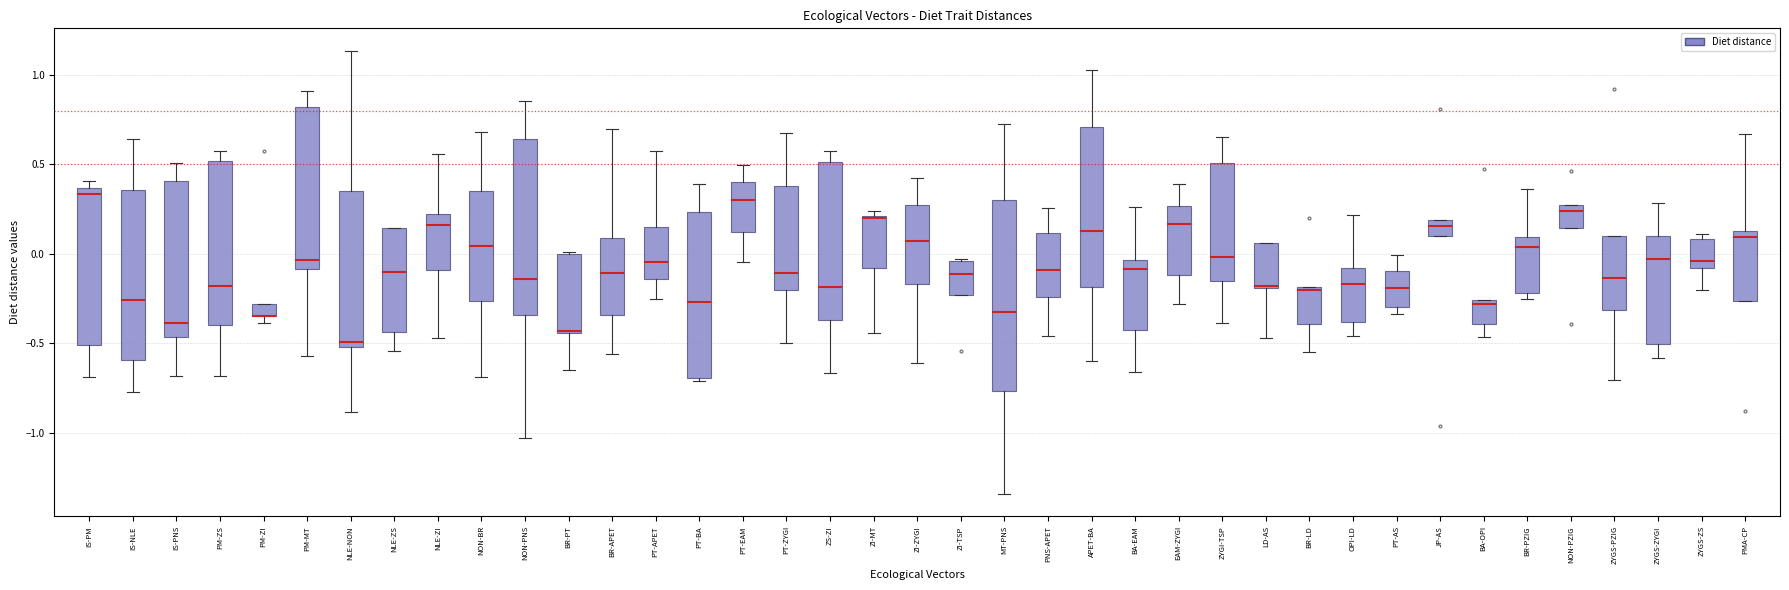

Which box is the tallest, from its lower edge to its upper edge?

MT-PNS